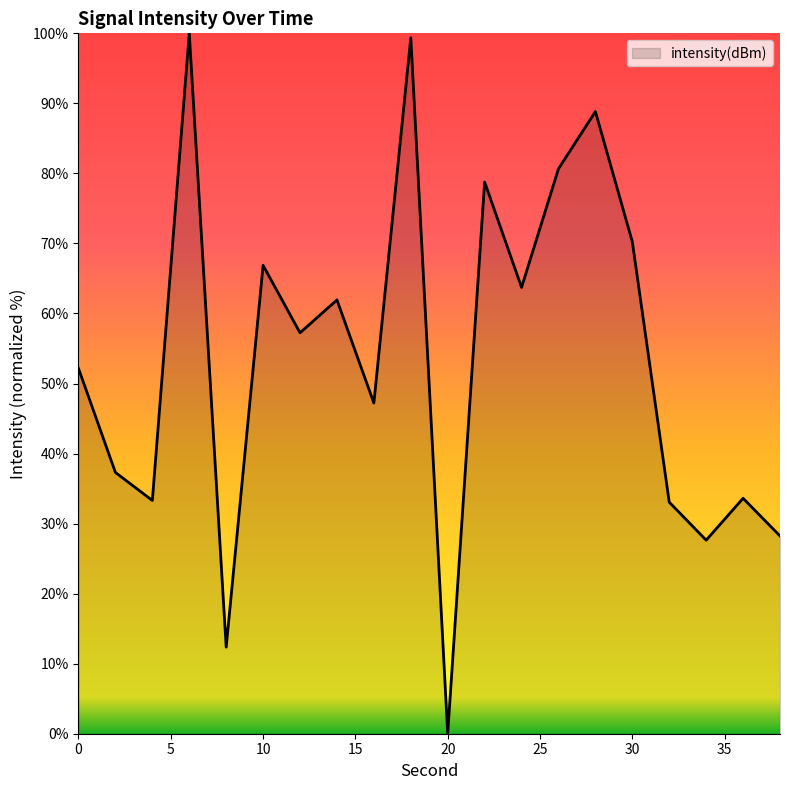

What is the difference between the second highest and minimum values?

99.4